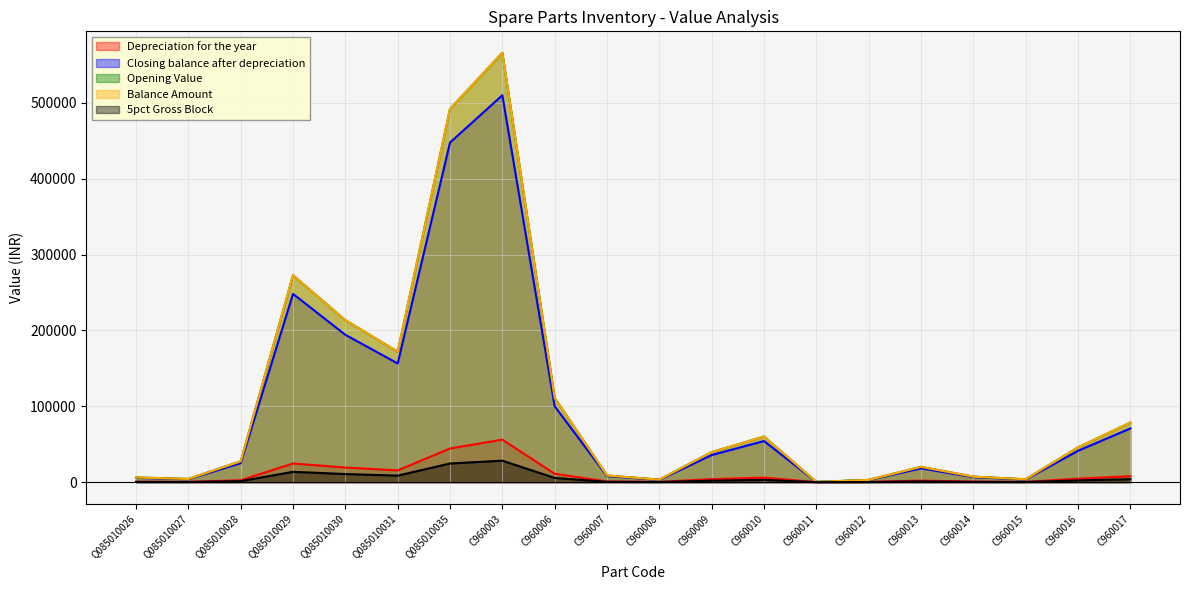

What is the difference between the maximum and minimum values in the Balance Amount series?

565754.9